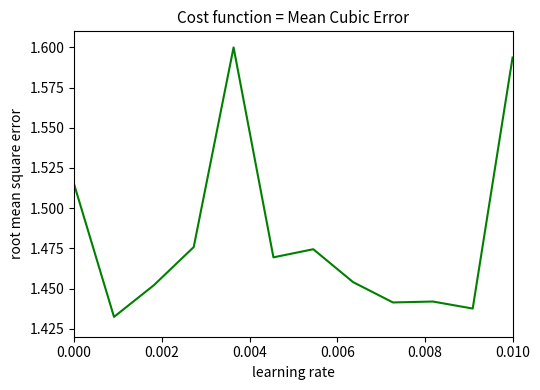

Reading left to right, what are all the values shown in this chart?

1.5	1.4	1.5	1.5	1.6	1.5	1.5	1.5	1.4	1.4	1.4	1.6